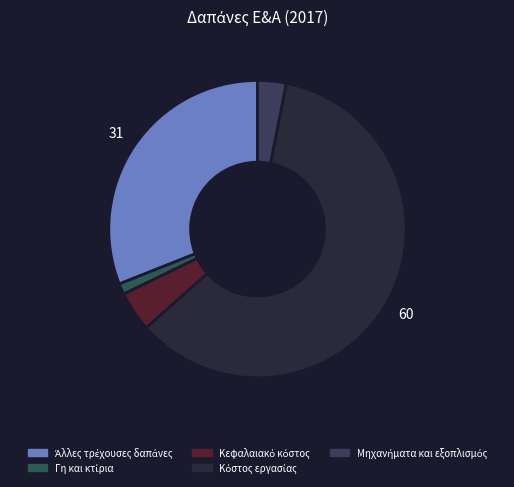

Is it true that Κόστος εργασίας is 68% of the pie?

False